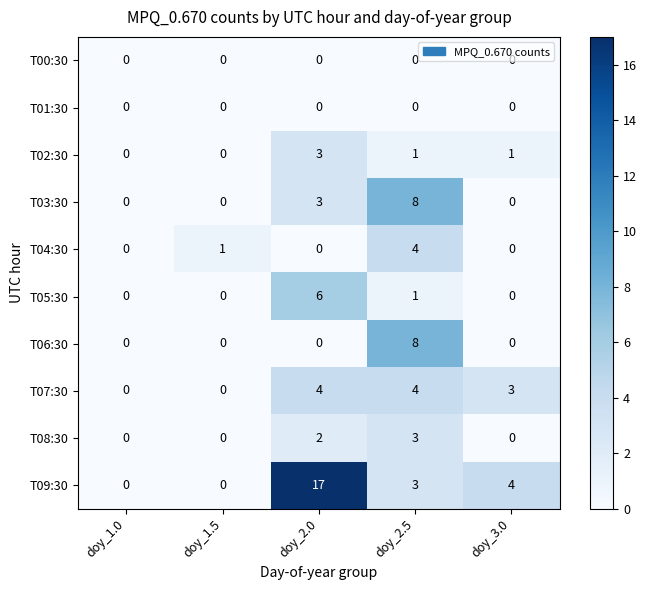

Which series has the largest total across all categories?

T09:30